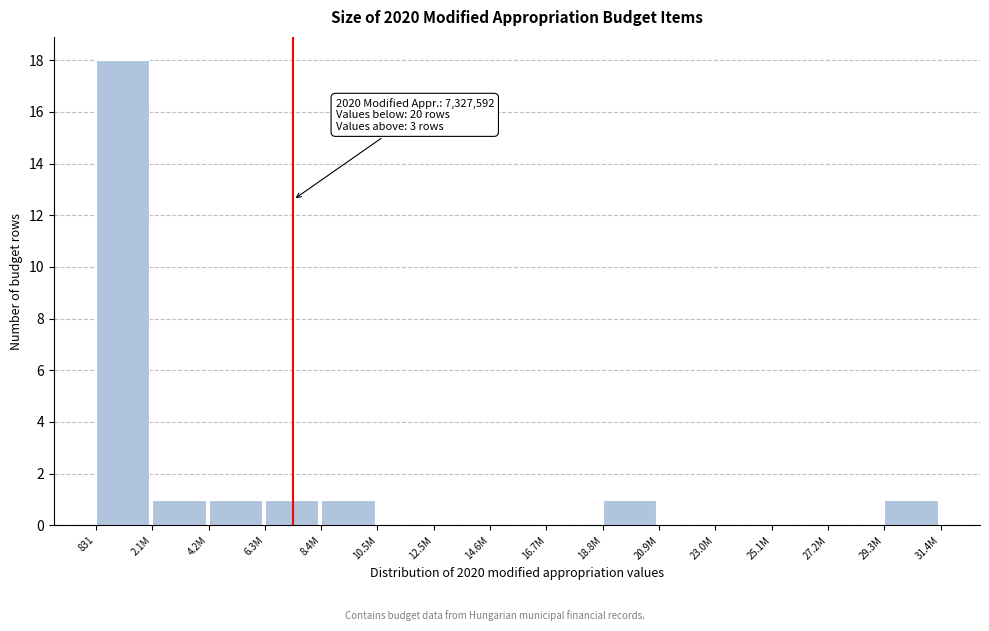

Reading right to left, extract all data points from this chart.

29.3M=1	27.2M=0	25.1M=0	23.0M=0	20.9M=0	18.8M=1	16.7M=0	14.6M=0	12.5M=0	10.5M=0	8.4M=1	6.3M=1	4.2M=1	2.1M=1	831=18